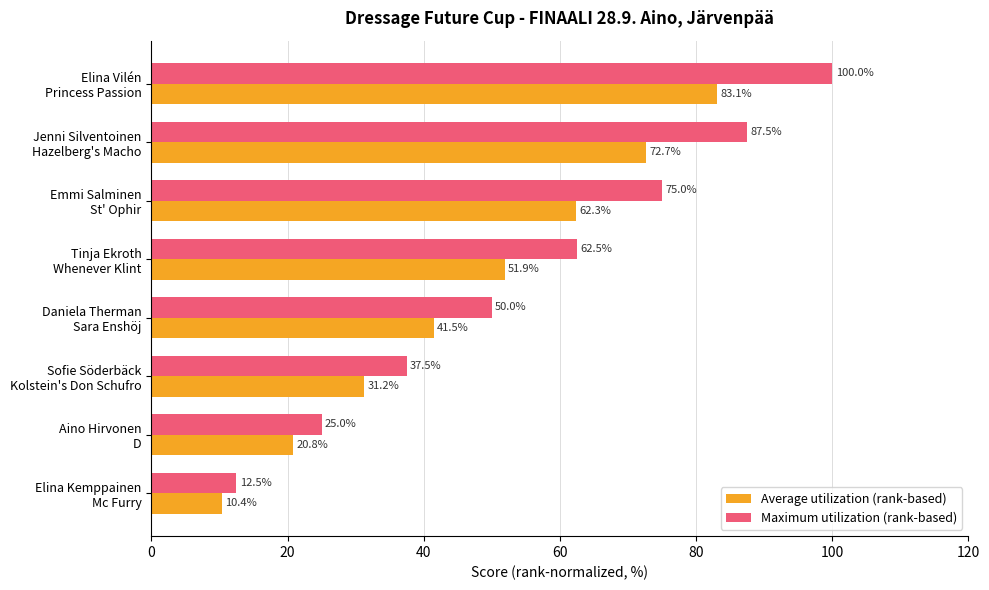

What is the greatest value displayed?

100.0